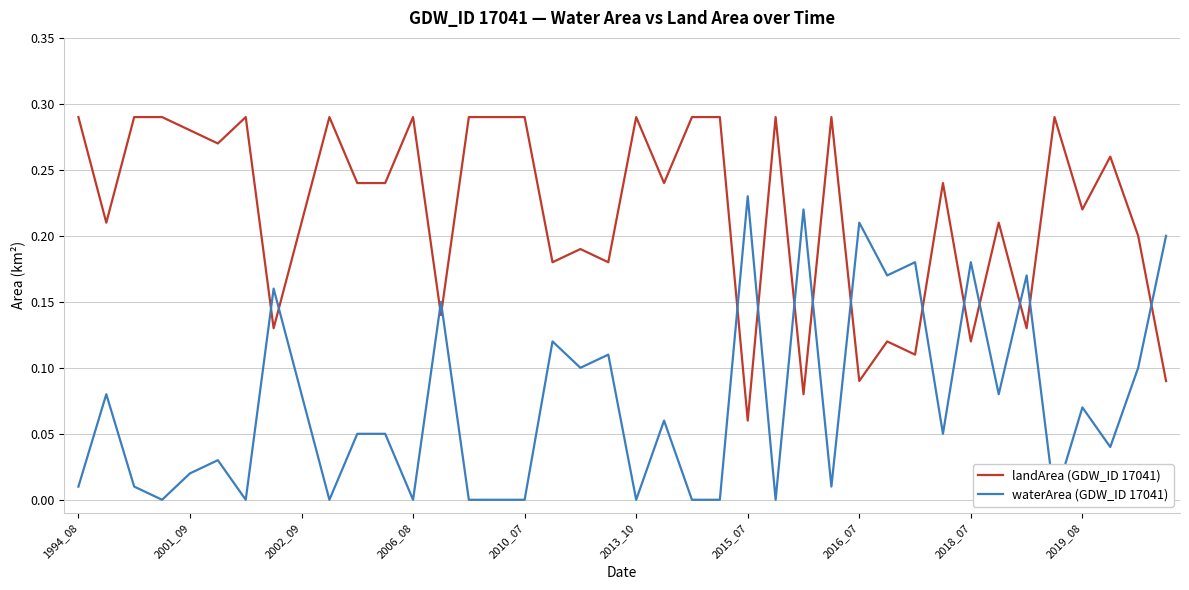

Is the value of landArea (GDW_ID 17041) at 29 greater than the value of waterArea (GDW_ID 17041) at 29?

No